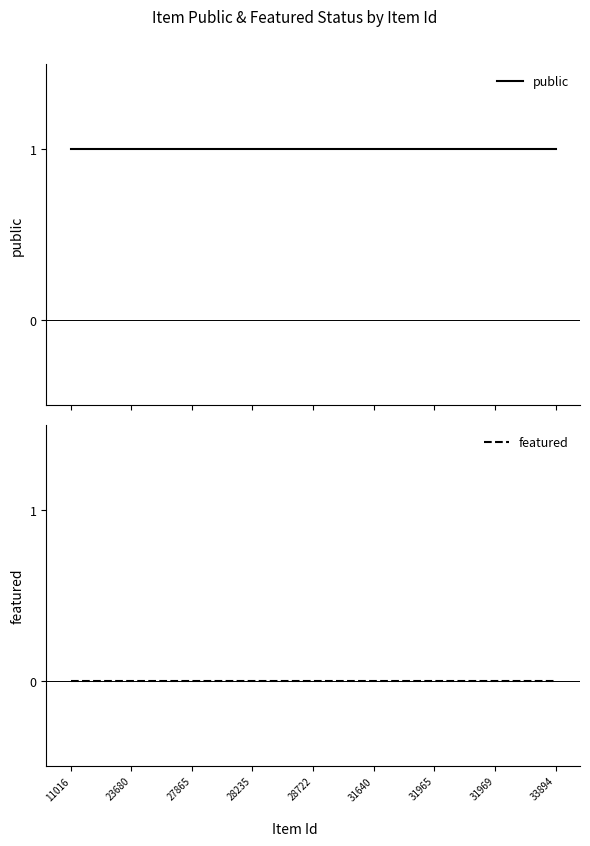

List the series in order of their peak value, lowest first.

featured, public